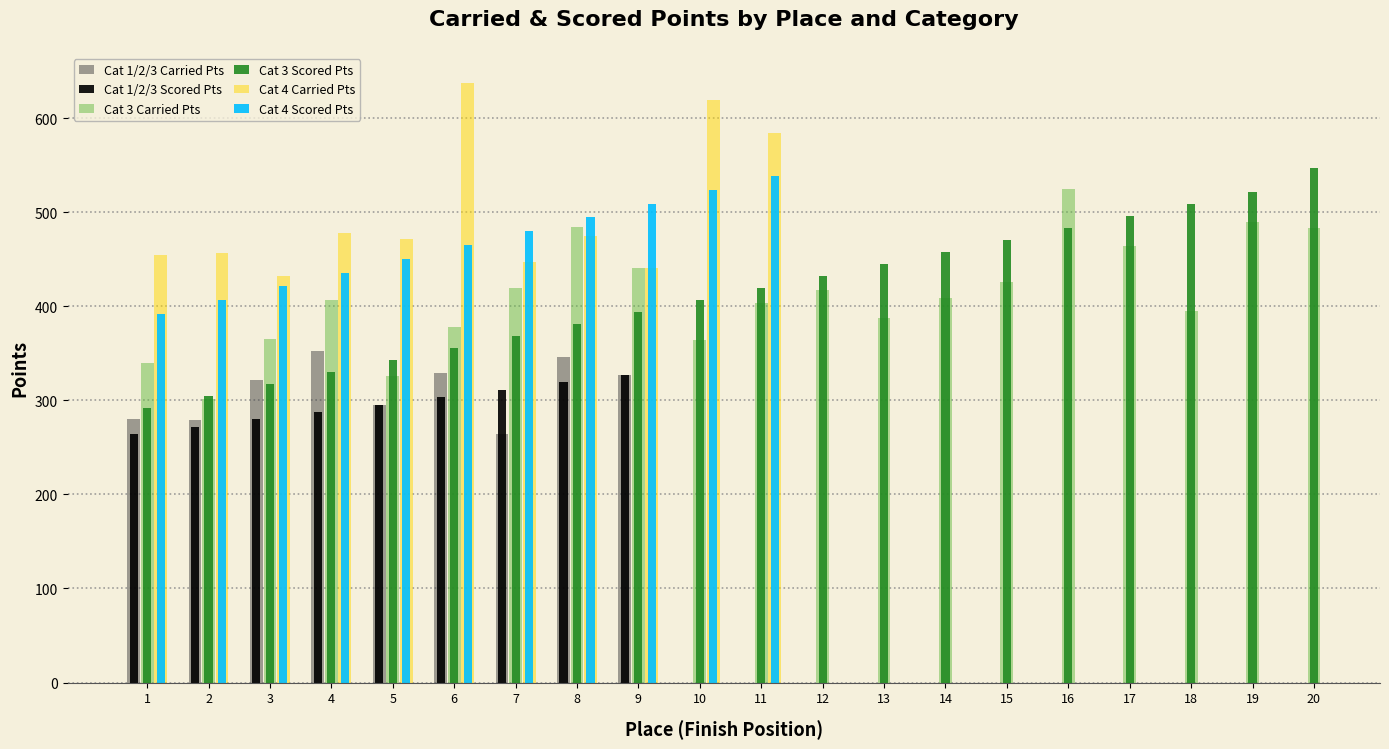

List the series in order of their peak value, highest first.

Cat 4 Carried Pts, Cat 3 Scored Pts, Cat 4 Scored Pts, Cat 3 Carried Pts, Cat 1/2/3 Carried Pts, Cat 1/2/3 Scored Pts